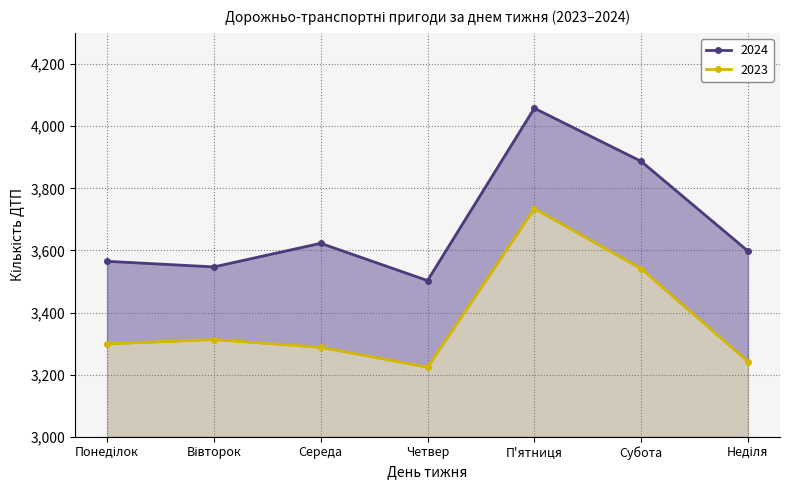

What is the approximate value of 2024 at Четвер?

3503